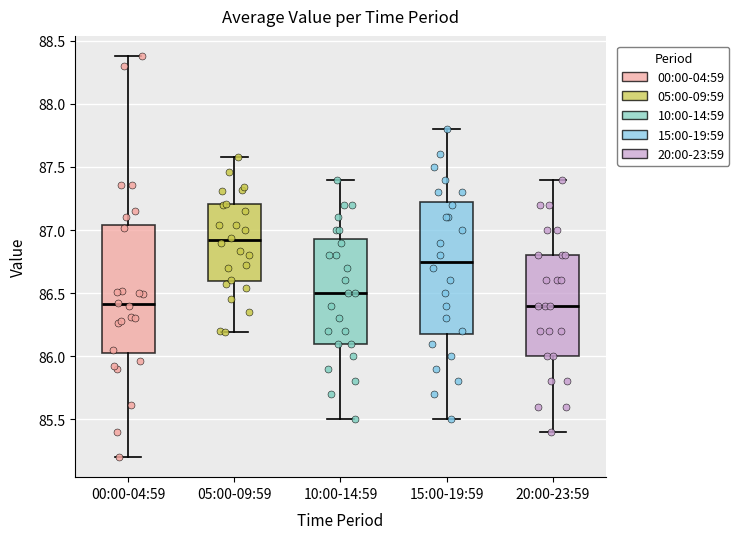

Where does the median line of the box for 00:00-04:59 sit on the y-axis? The values are not printed on the chart, so give them approximately, as read against the axis.

86.40